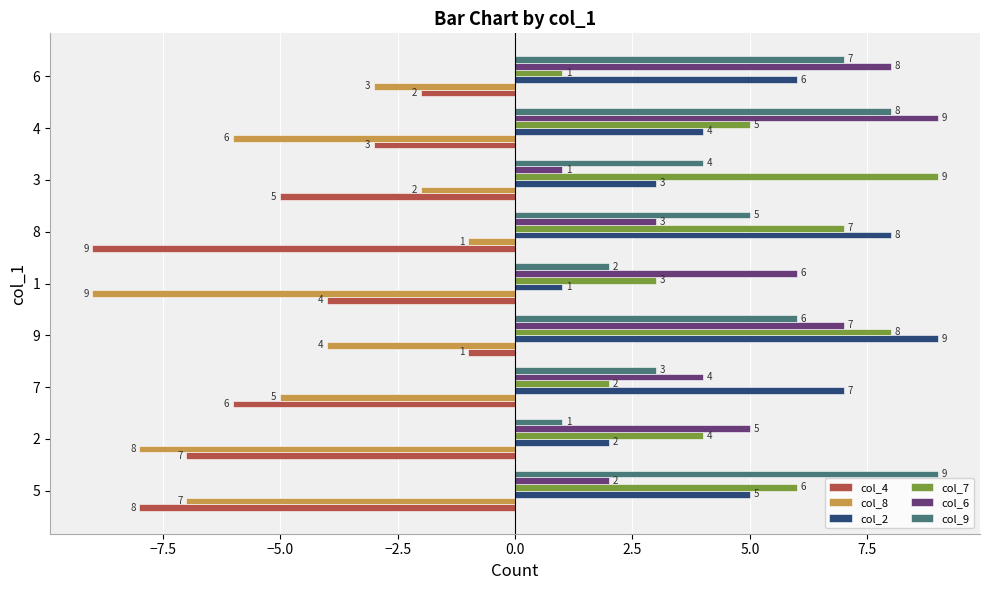

At which category is the sum across all series the highest?

9